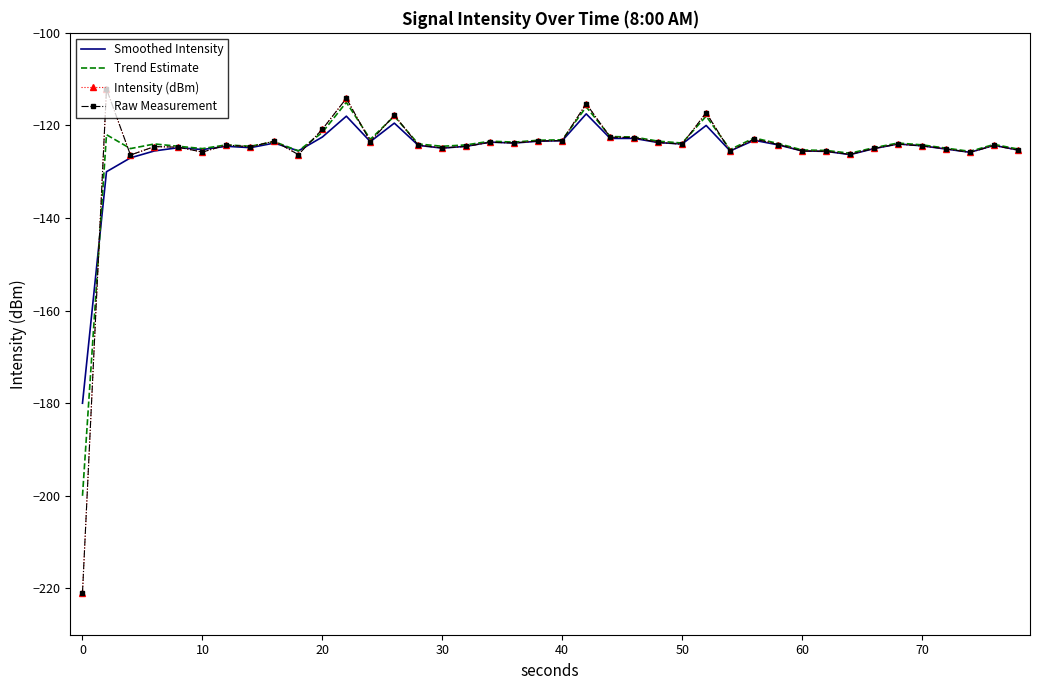

What is the maximum value shown in the chart?

-112.1